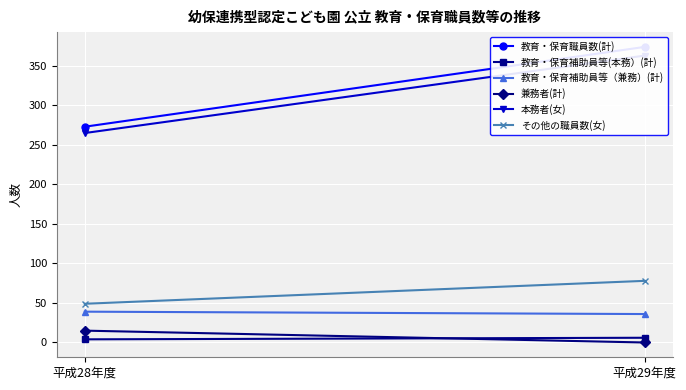

Rank the categories by 教育・保育補助員等（兼務）(計) value from highest to lowest.

平成28年度, 平成29年度